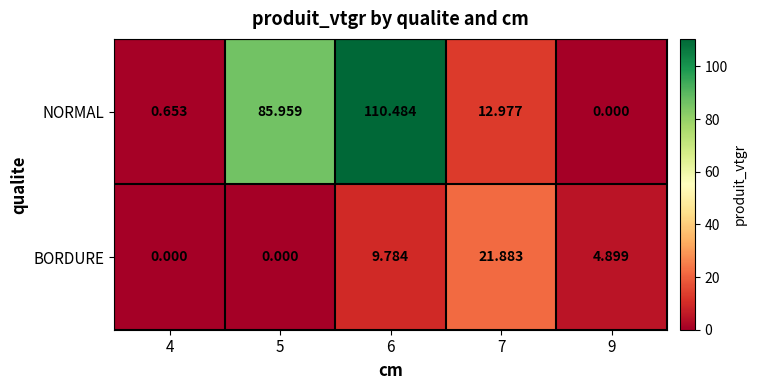

How many positive values does the NORMAL series have?

4